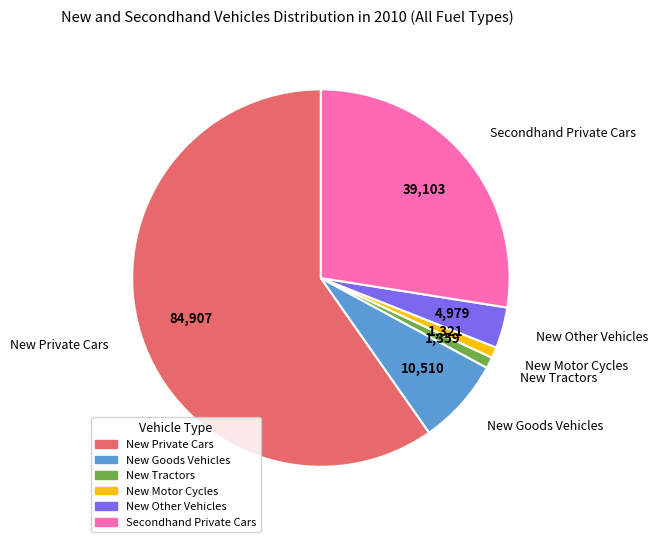

Which category accounts for the majority?

New Private Cars